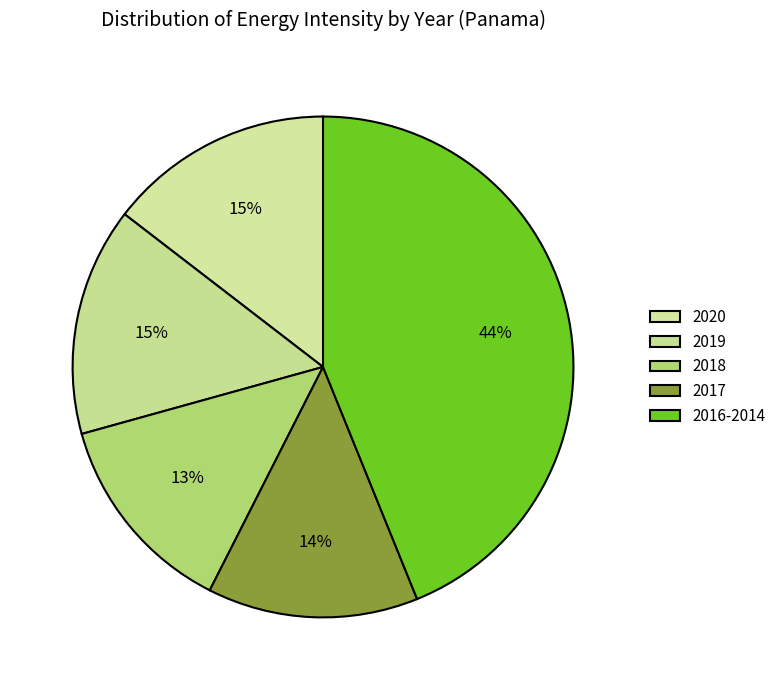

How many segments does this pie chart have?

5